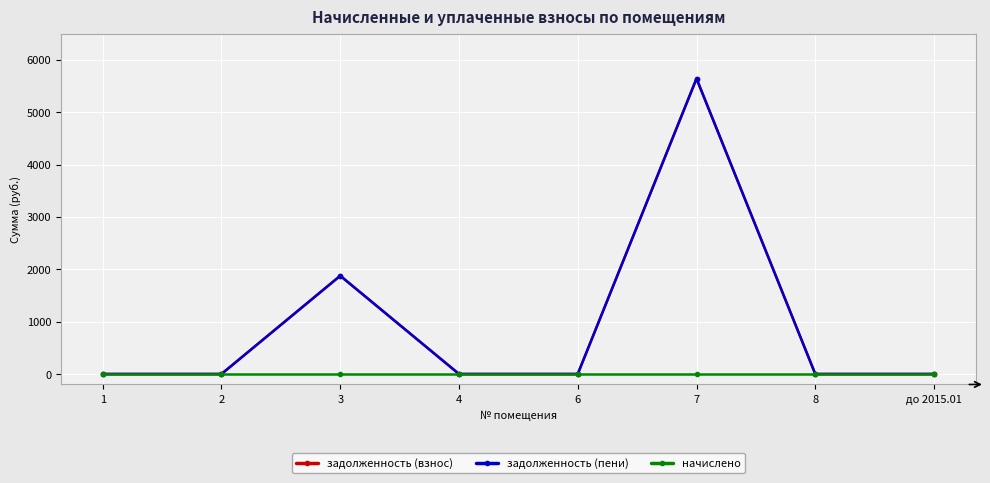

How many lines are shown in the chart?

3